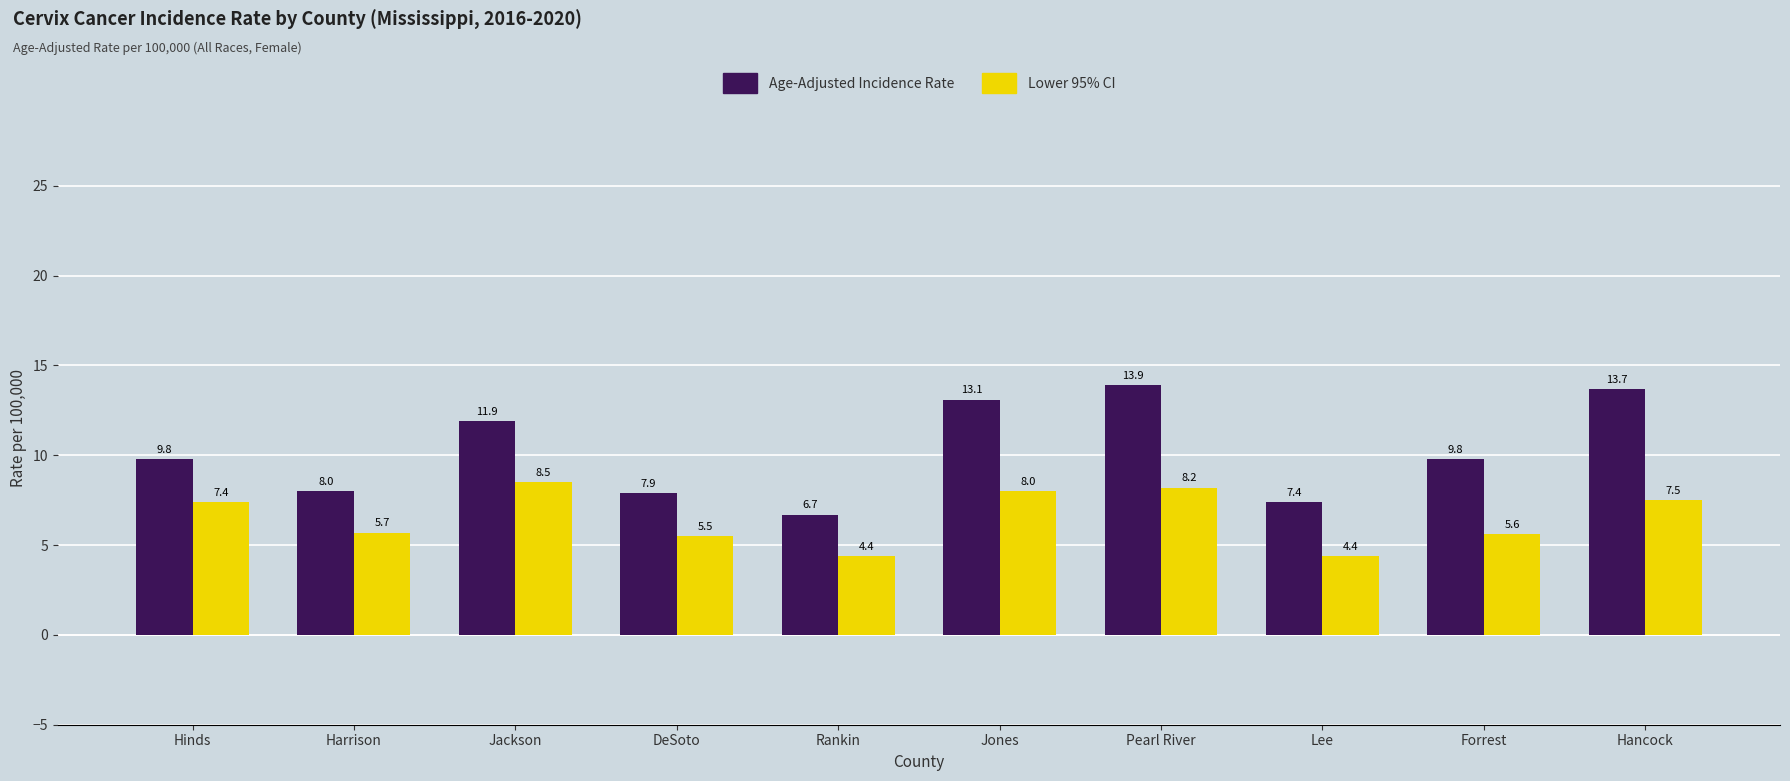

What is the smallest value displayed?

4.4